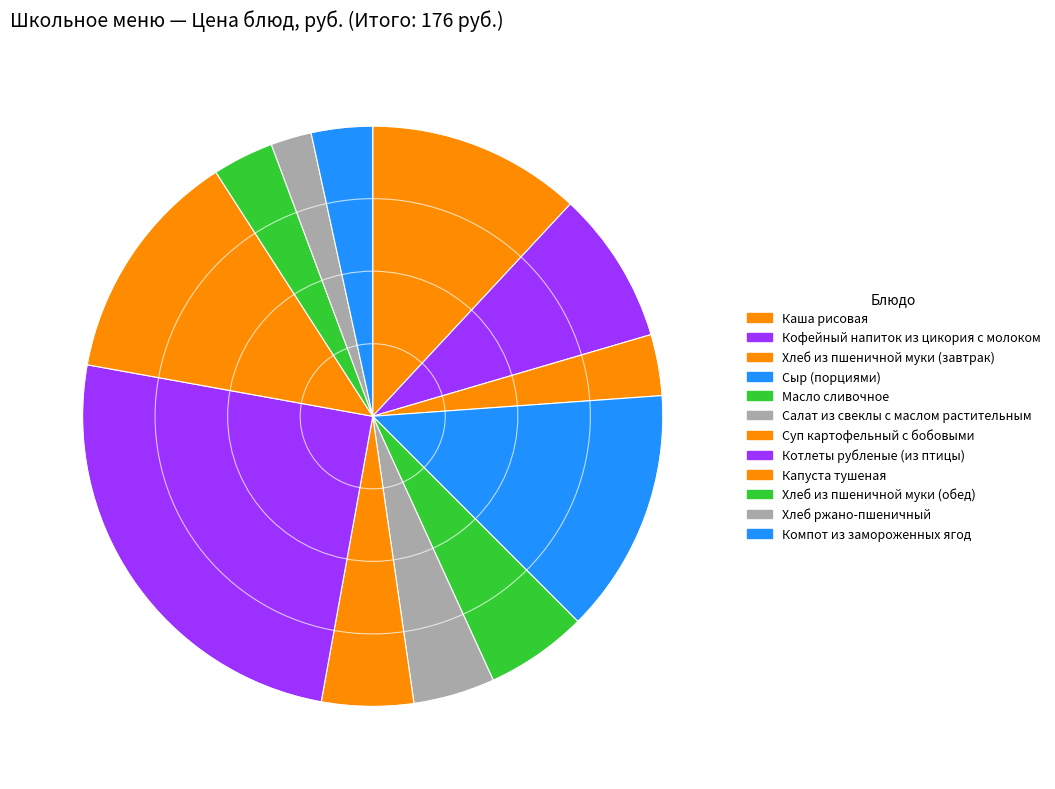

Count the number of slices in the pie.

12